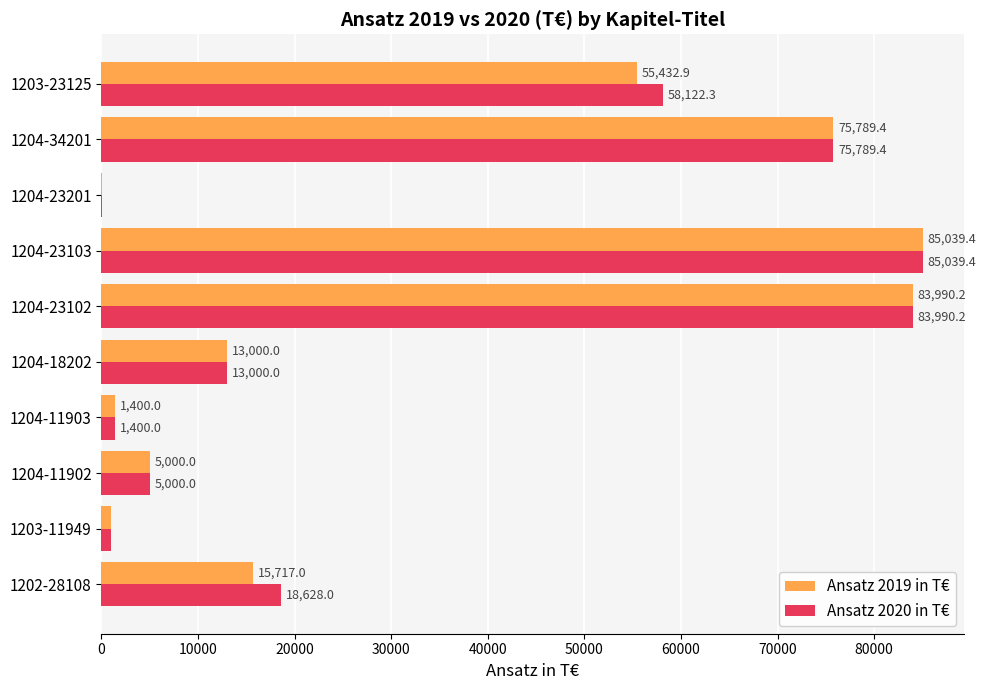

What is the total value across all series at 1204-23102?

167980.4